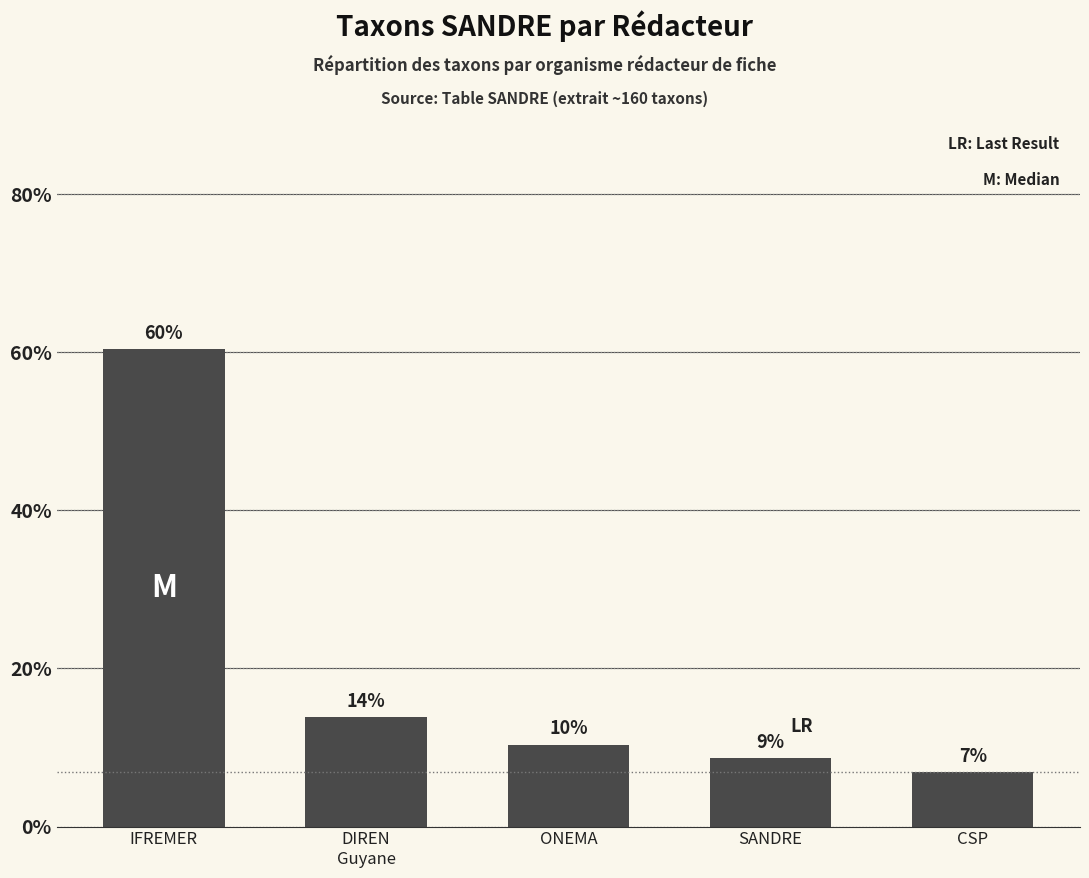

What is the change in value from SANDRE to CSP?

-1.7